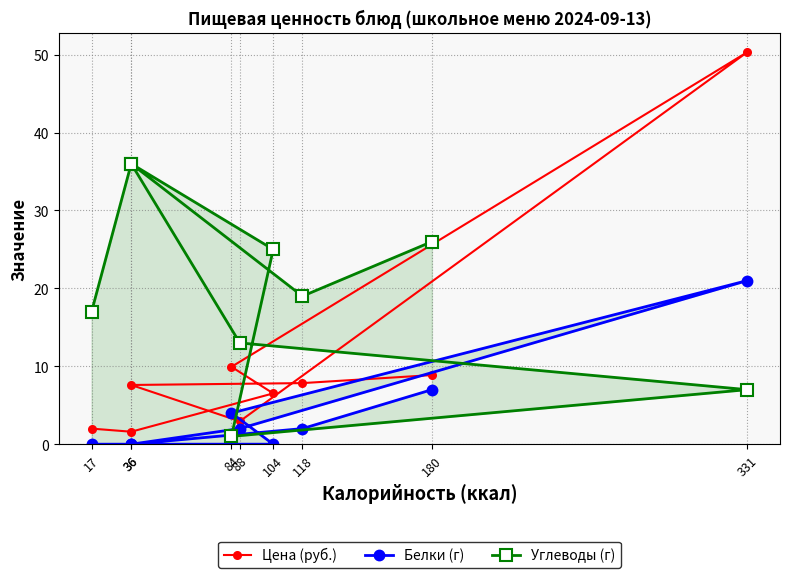

Reading left to right, transcribe all the data shown in this chart.

Цена (руб.): 8.9	7.8	7.6	2.9	50.3	9.9	6.5	1.6	2.0
Белки (г): 7.0	2.0	0.0	2.0	21.0	4.0	0.0	0.0	0.0
Углеводы (г): 26.0	19.0	36.0	13.0	7.0	1.0	25.0	36.0	17.0